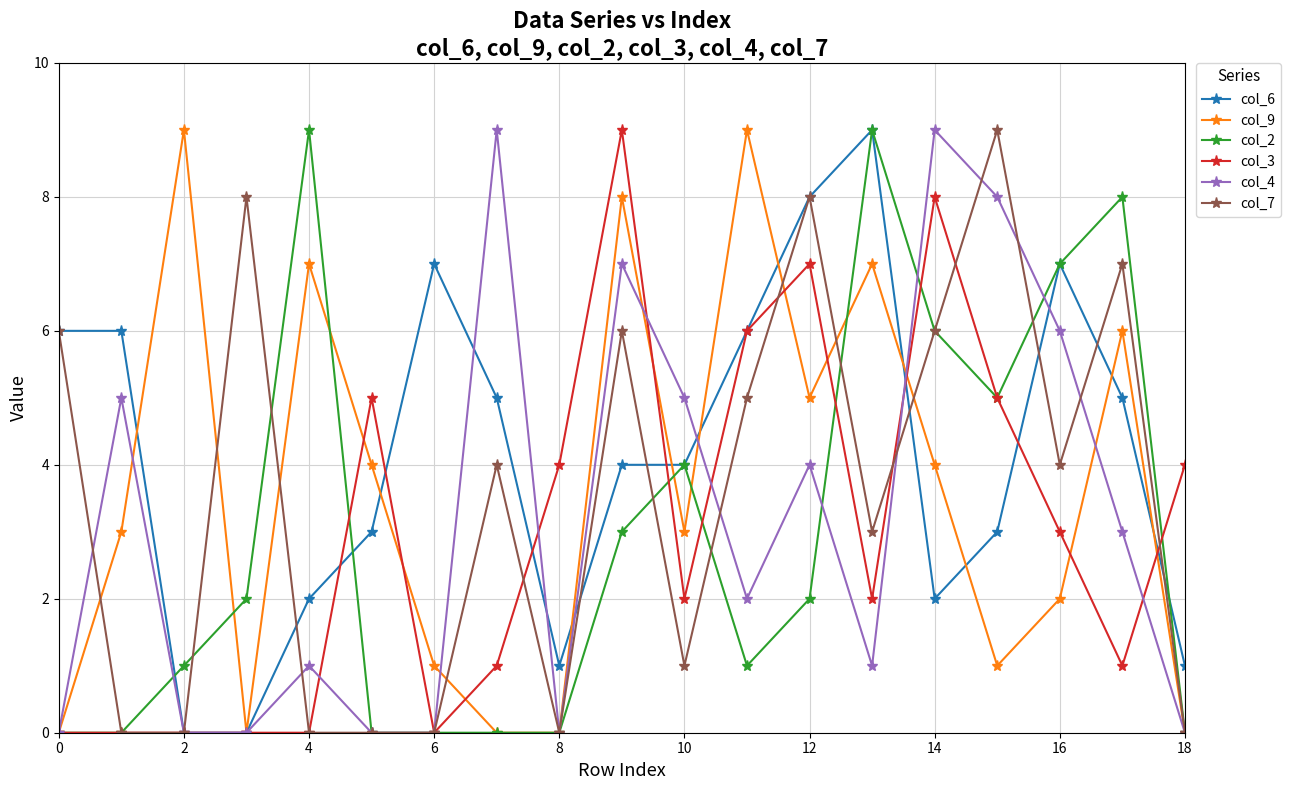

How many data points does each series have?

19